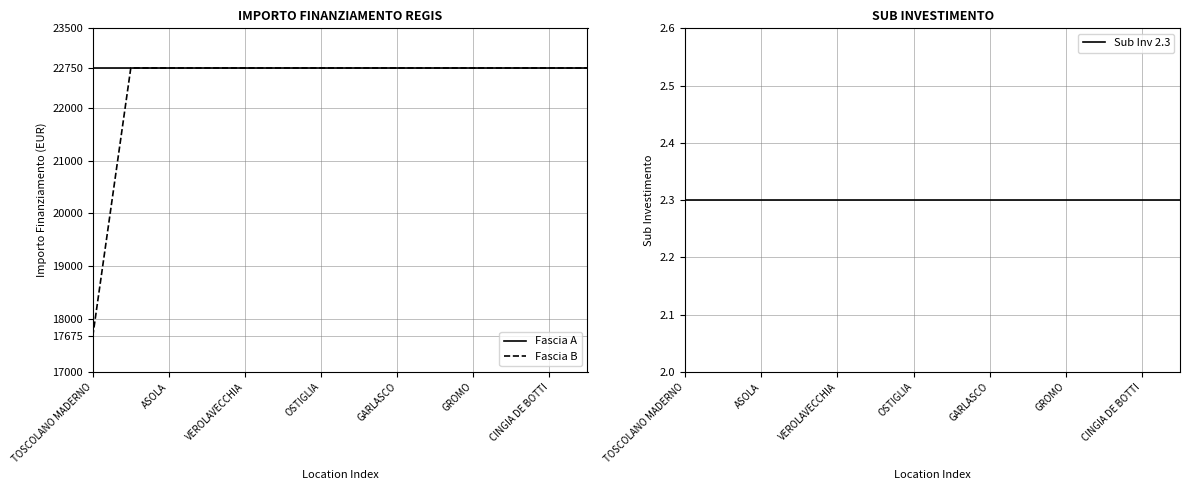

Is it true that Fascia B equals 22750.0 at CINGIA DE BOTTI?

True